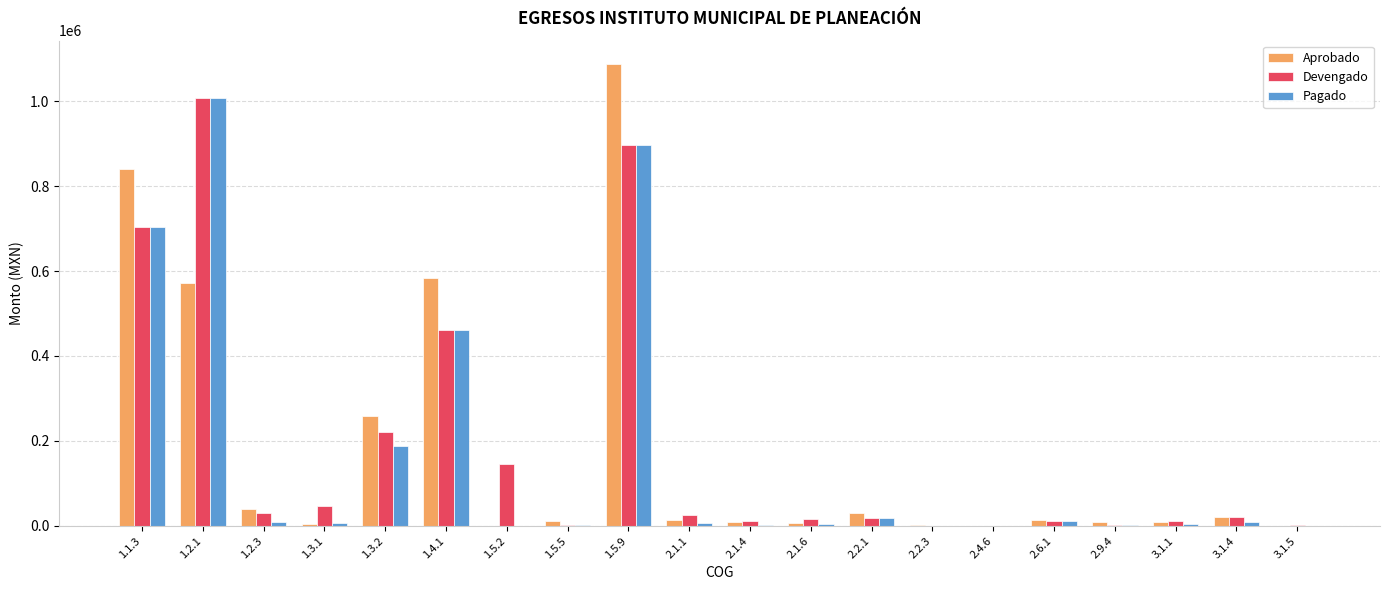

What are all the series names shown in the legend?

Aprobado, Devengado, Pagado